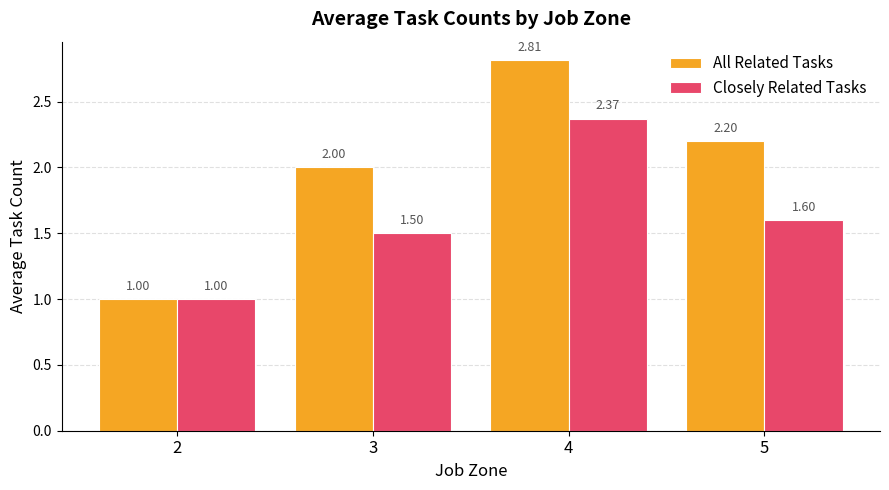

True or false: All Related Tasks has a value of 1.3 at 4.

False